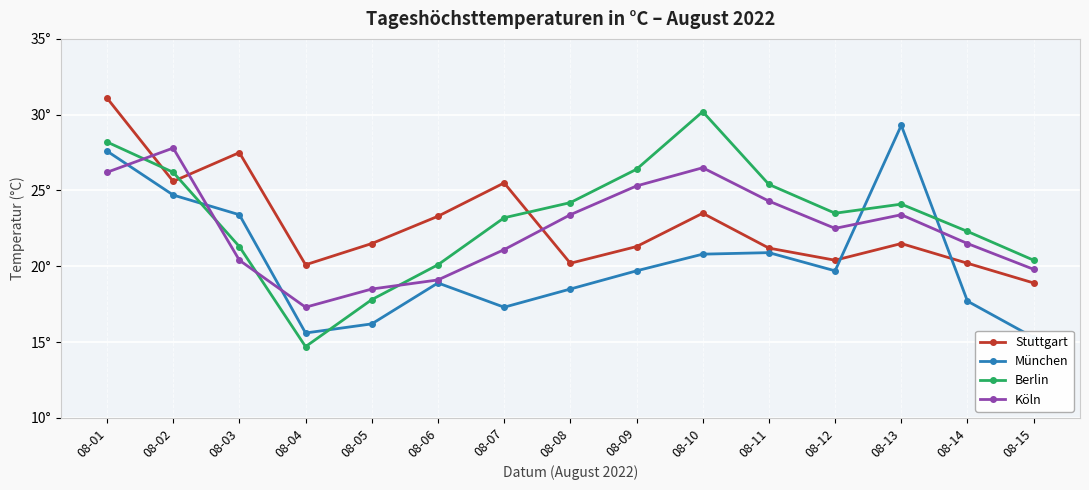

What is the minimum value for Stuttgart?

18.9